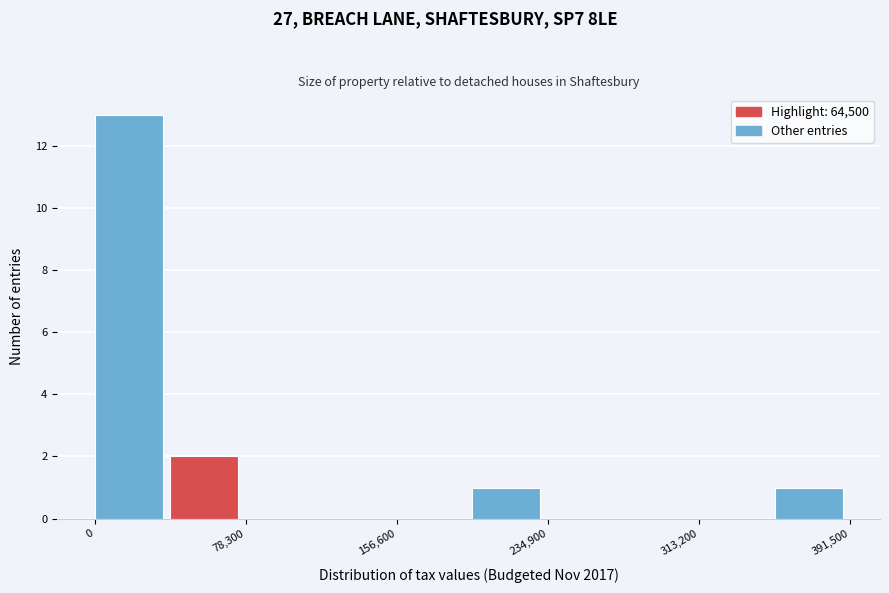

Around what value on the x-axis is the tallest bar? Give the approximate position of its centre, as read against the axis.

20000